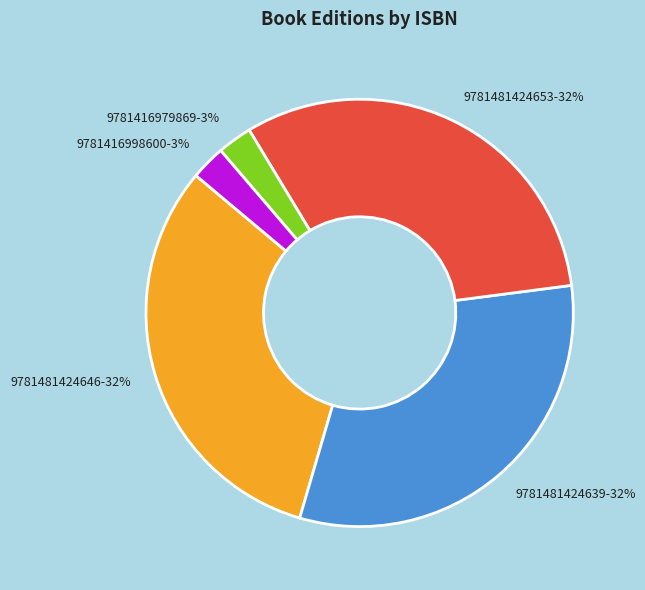

Is there any slice that represents more than half of the pie?

No